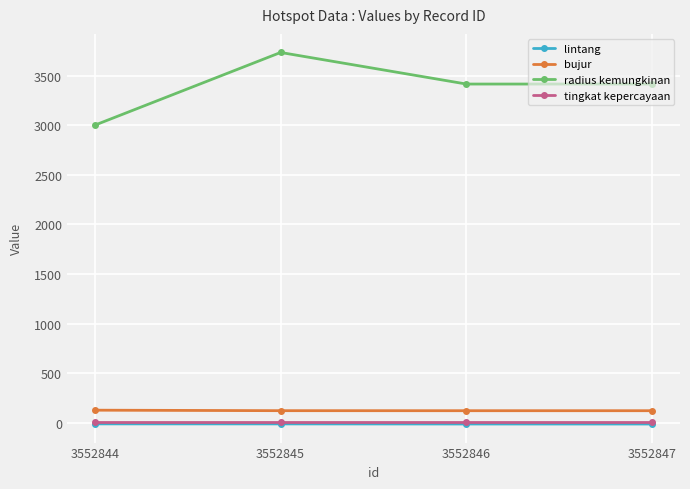

At how many categories does at least one series exceed 3353?

3